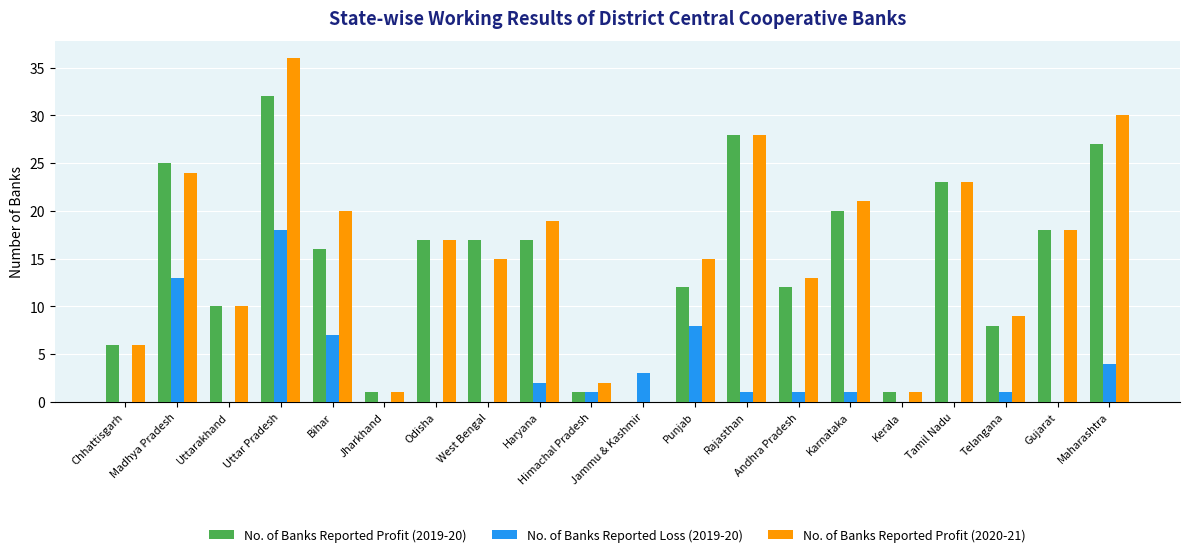

How many groups of bars are there?

20